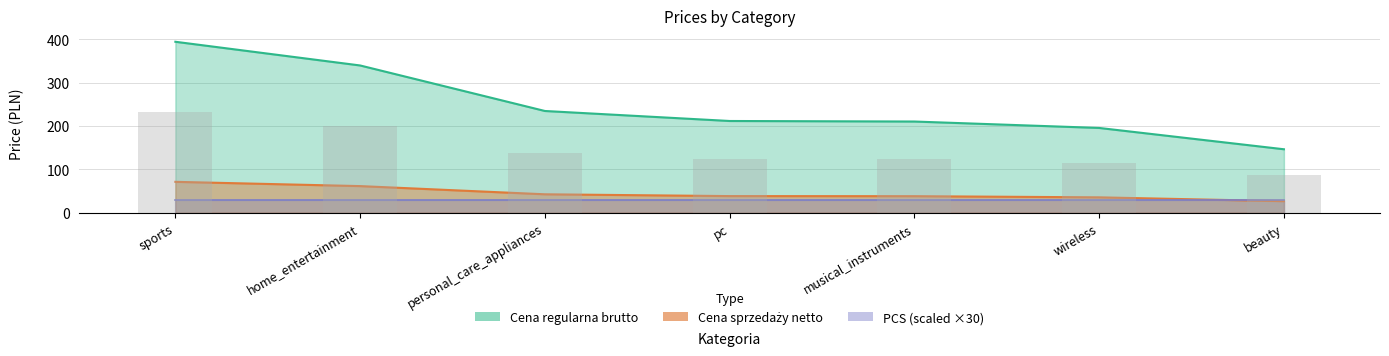

What is the sum of the Cena regularna brutto values at beauty and sports?

540.6